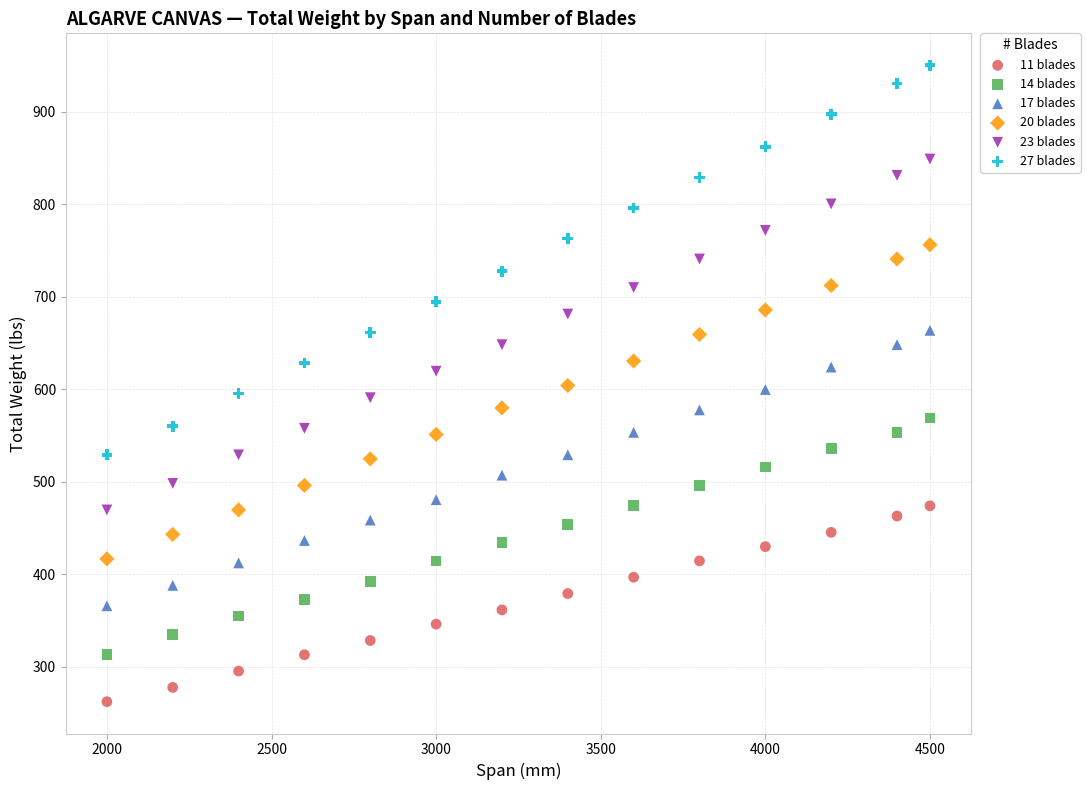

Across all data points, what is the range of X values (max minus min)?

2500.0